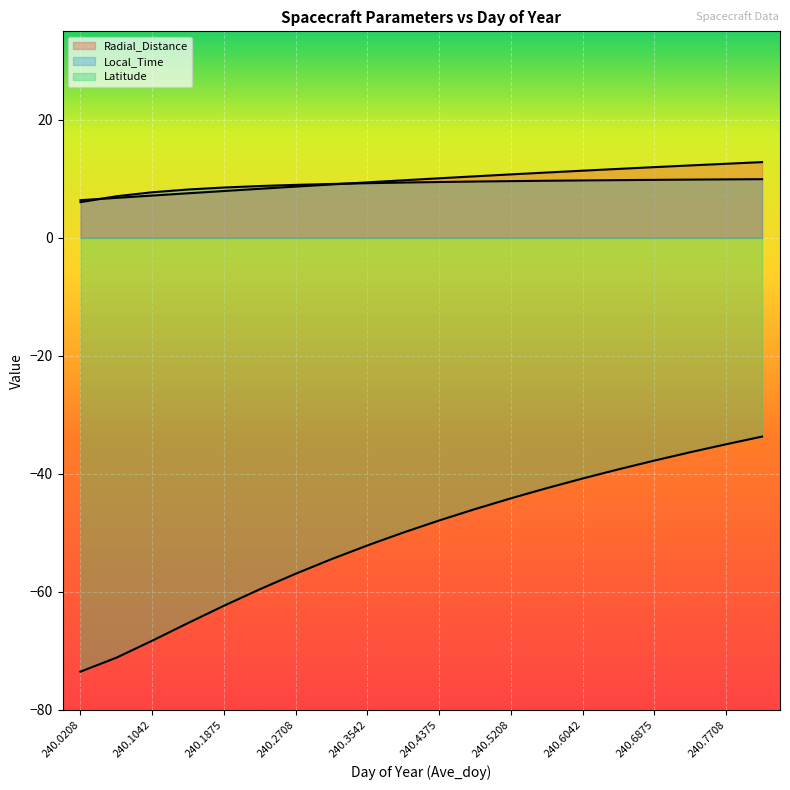

How many values in the Local_Time series are below 9?

7